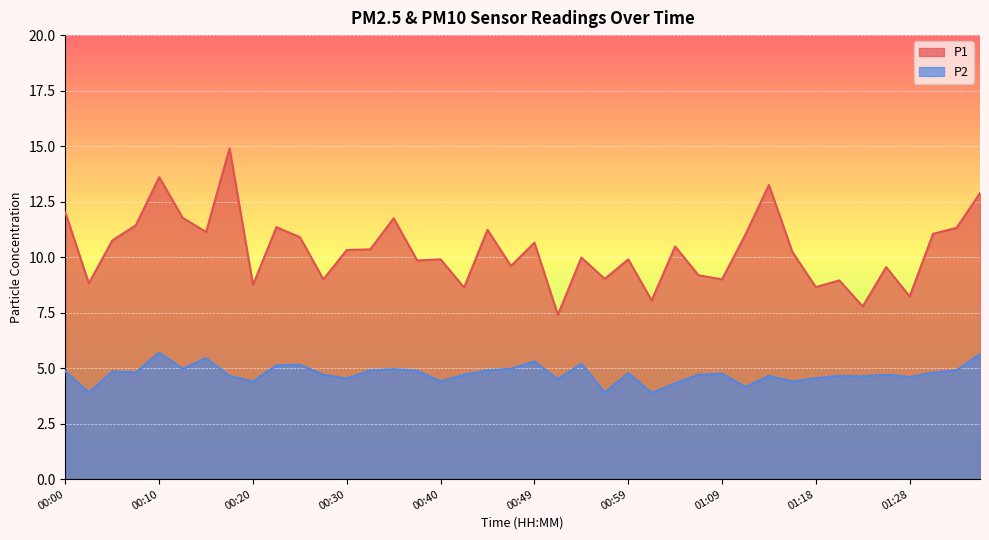

What are all the series names shown in the legend?

P1, P2